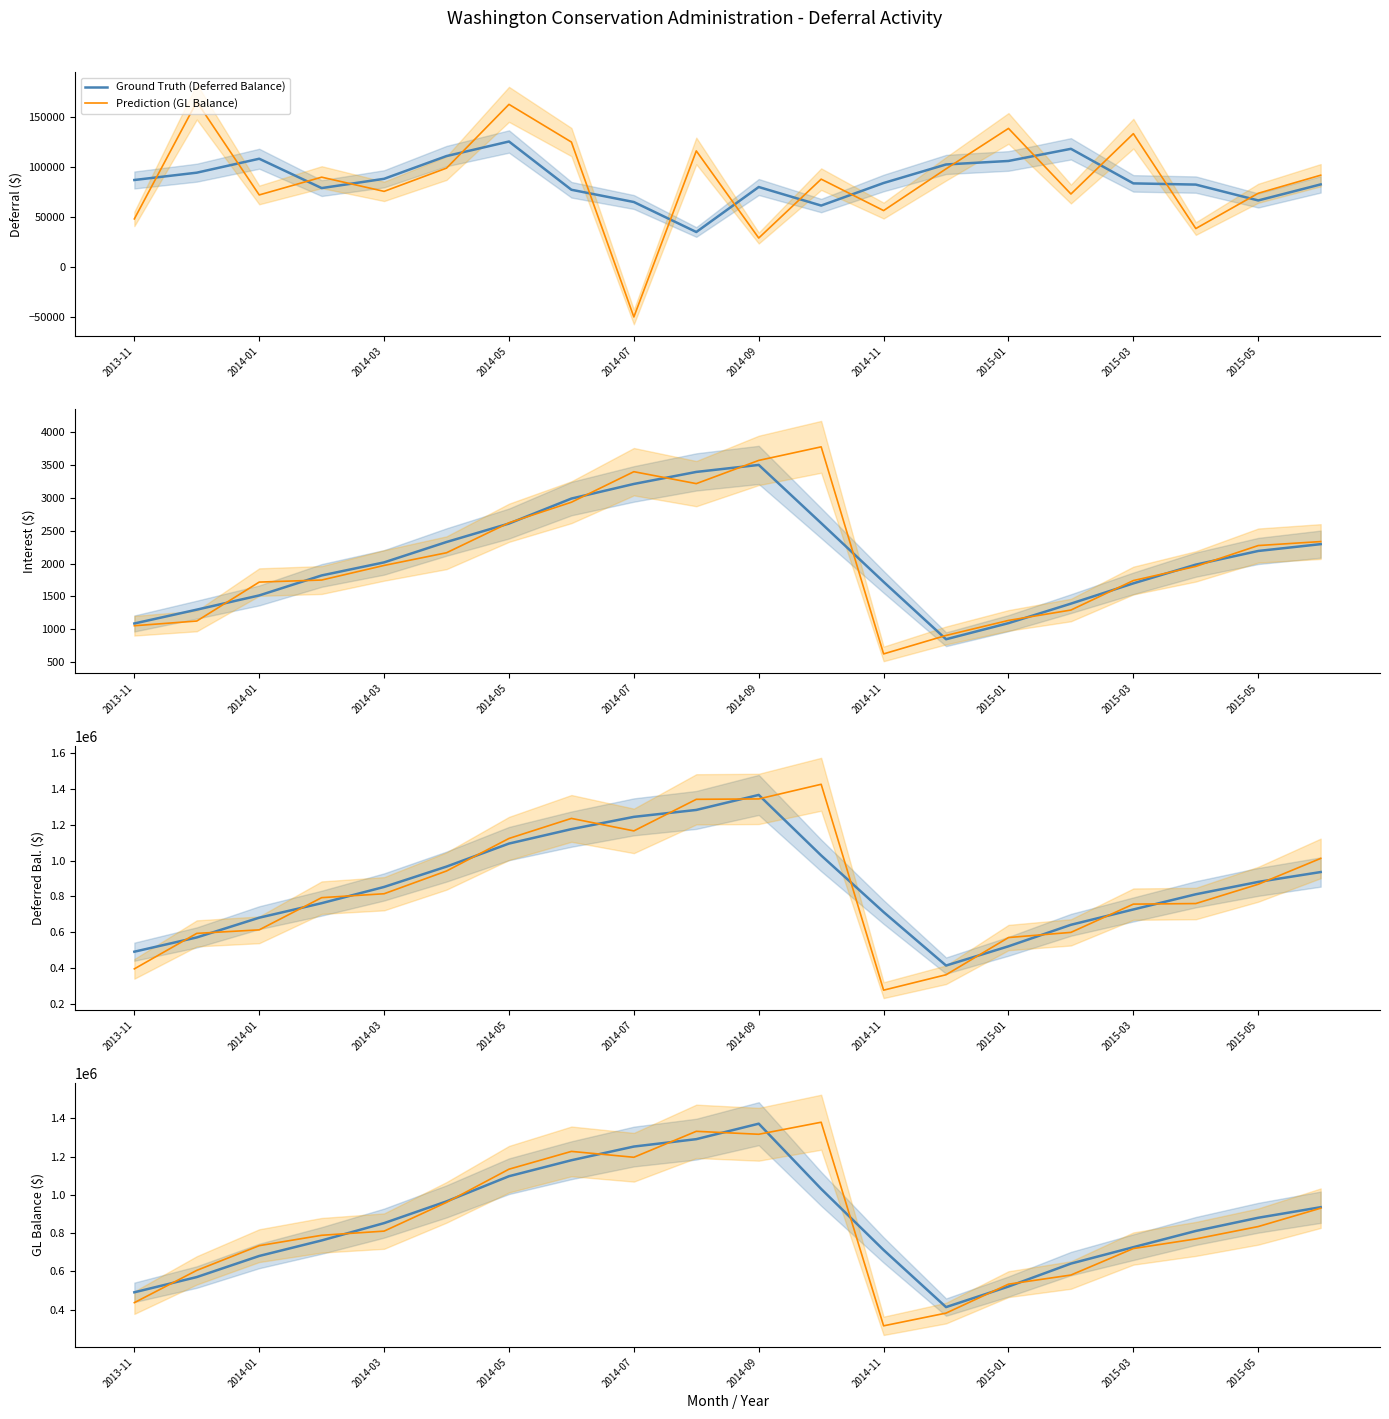

Reading left to right, extract all data points from this chart.

Ground Truth (Deferred Balance): 491110.1	570758.9	680945.3	762041.4	852581.4	966146.5	1097553.6	1181087.8	1252583.7	1291248.8	1372043.2	1031271.6	712178.0	413799.8	521279.6	641208.9	726841.0	811547.3	880578.8	935630.8
Prediction (GL Balance): 437064.7	605680.2	734771.9	788979.6	810757.4	960998.1	1134279.3	1227243.4	1196590.8	1332157.1	1316750.8	1379671.7	315973.7	382433.3	533599.1	581287.3	719753.8	769961.1	834626.0	930535.5